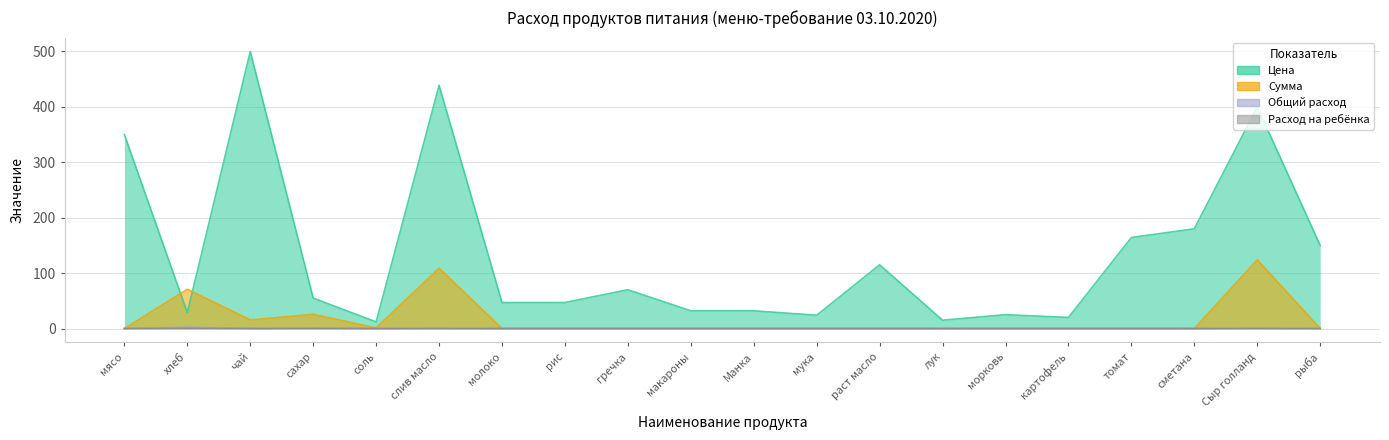

Reading left to right, list all the values displayed in this chart.

Цена: мясо=350.0	хлеб=28.6	чай=500.0	сахар=55.0	соль=12.0	слив масло=438.9	молоко=47.0	рис=47.0	гречка=70.0	макароны=32.0	Манка=32.0	мука=24.0	раст масло=115.0	лук=15.0	морковь=25.0	картофель=20.0	томат=164.3	сметана=180.0	Сыр голланд=400.0	рыба=150.0
Сумма: мясо=0.0	хлеб=70.9	чай=15.5	сахар=25.6	соль=1.1	слив масло=108.8	молоко=0.0	рис=0.0	гречка=0.0	макароны=0.0	Манка=0.0	мука=0.0	раст масло=0.0	лук=0.0	морковь=0.0	картофель=0.0	томат=0.0	сметана=0.0	Сыр голланд=124.0	рыба=0.0
Общий расход: мясо=0.0	хлеб=2.5	чай=0.0	сахар=0.5	соль=0.1	слив масло=0.2	молоко=0.0	рис=0.0	гречка=0.0	макароны=0.0	Манка=0.0	мука=0.0	раст масло=0.0	лук=0.0	морковь=0.0	картофель=0.0	томат=0.0	сметана=0.0	Сыр голланд=0.3	рыба=0.0
Расход на ребёнка: мясо=0.0	хлеб=0.1	чай=0.0	сахар=0.0	соль=0.0	слив масло=0.0	молоко=0.0	рис=0.0	гречка=0.0	макароны=0.0	Манка=0.0	мука=0.0	раст масло=0.0	лук=0.0	морковь=0.0	картофель=0.0	томат=0.0	сметана=0.0	Сыр голланд=0.0	рыба=0.0